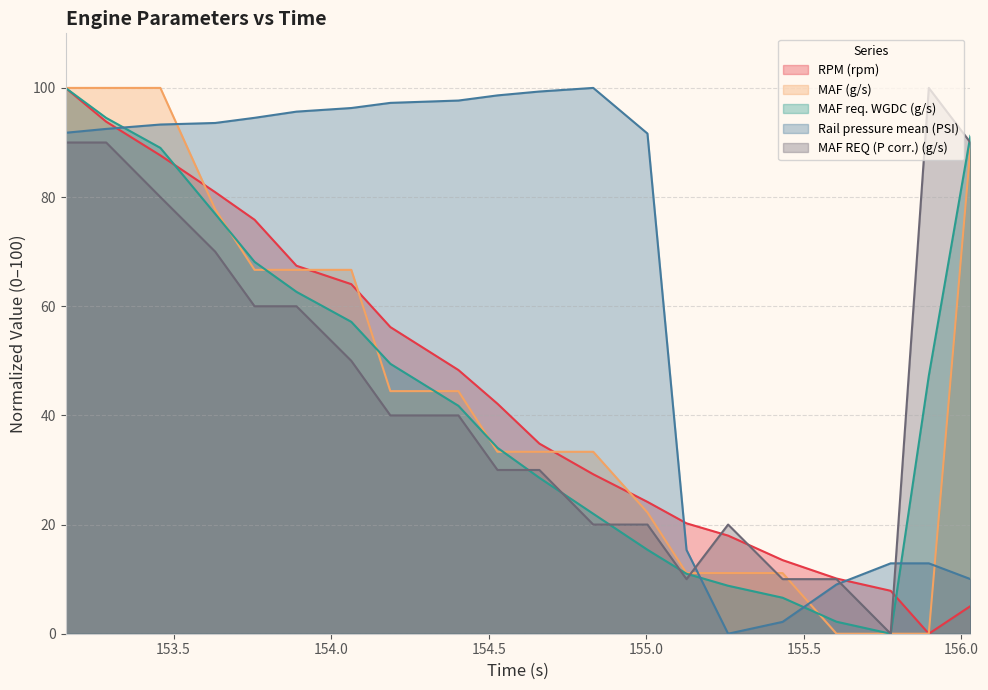

Between 154.188 and 155.26, which series saw the biggest shift?

Rail pressure mean (PSI)